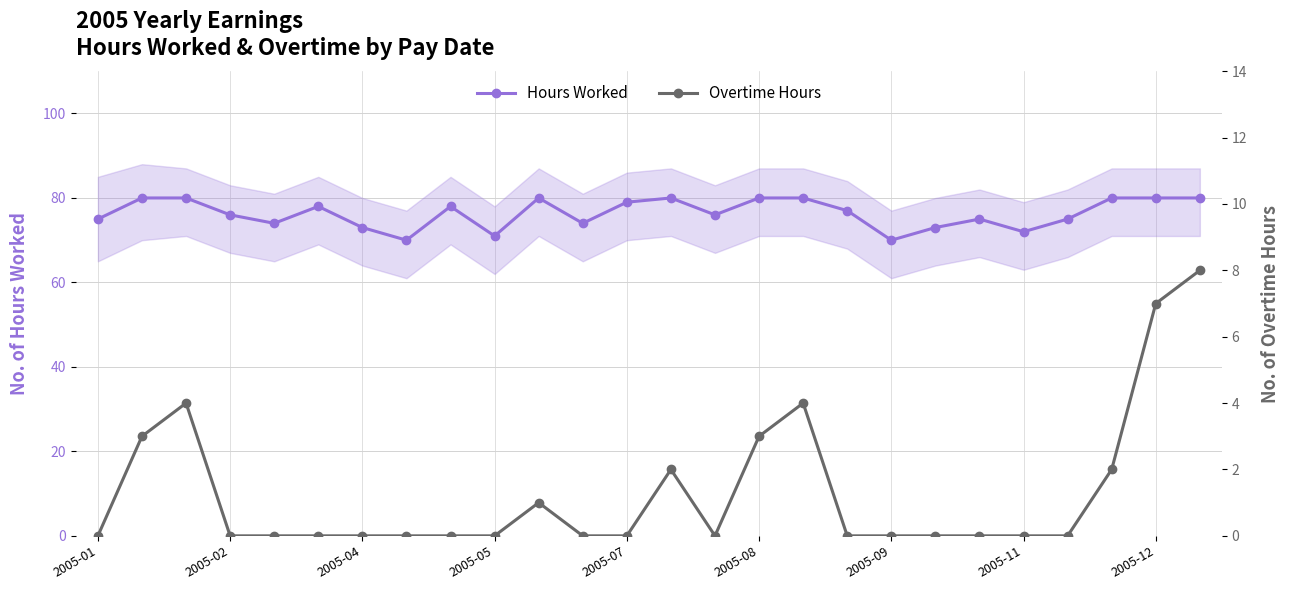

True or false: Overtime Hours and Hours Worked cross at least once.

False